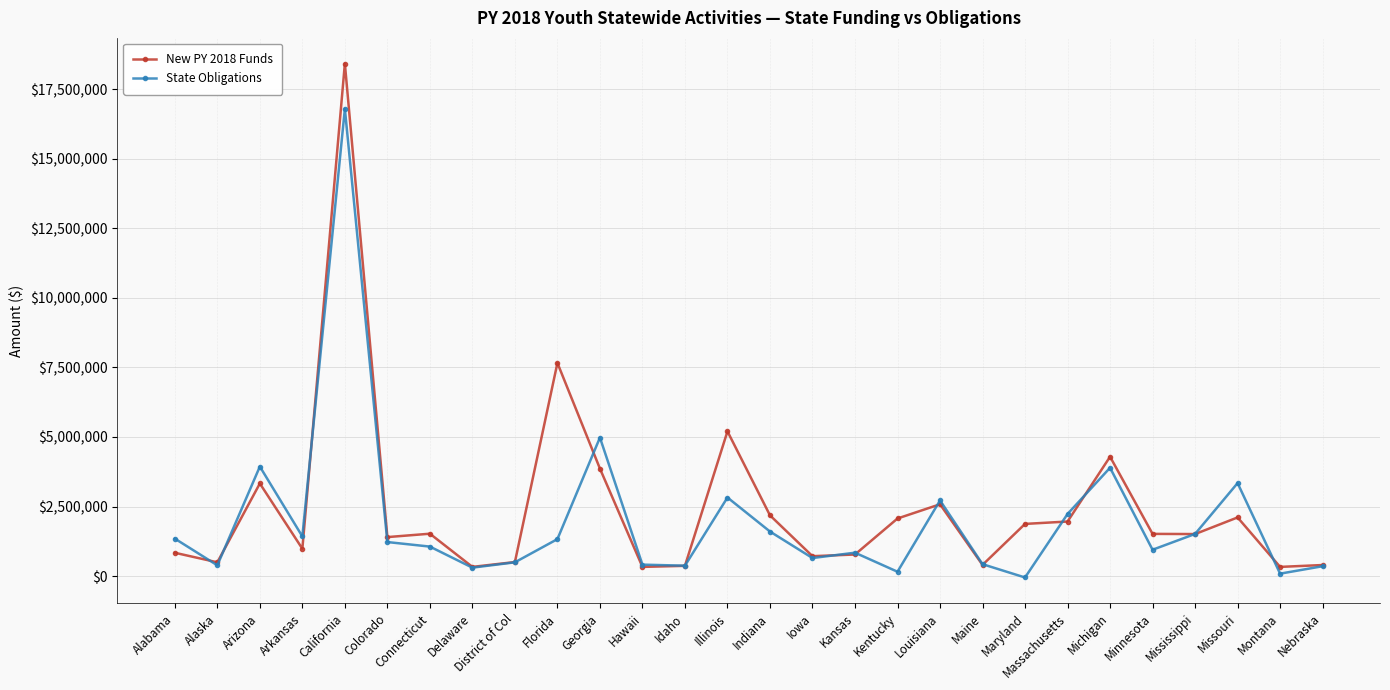

List the series in order of their peak value, highest first.

New PY 2018 Funds, State Obligations